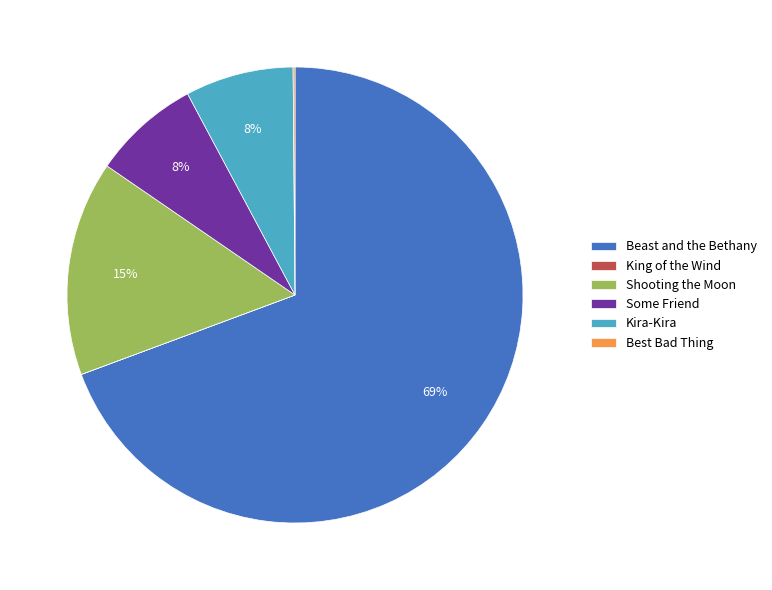

To the nearest percent, what is the difference between the largest and smallest slice percentages?

69%